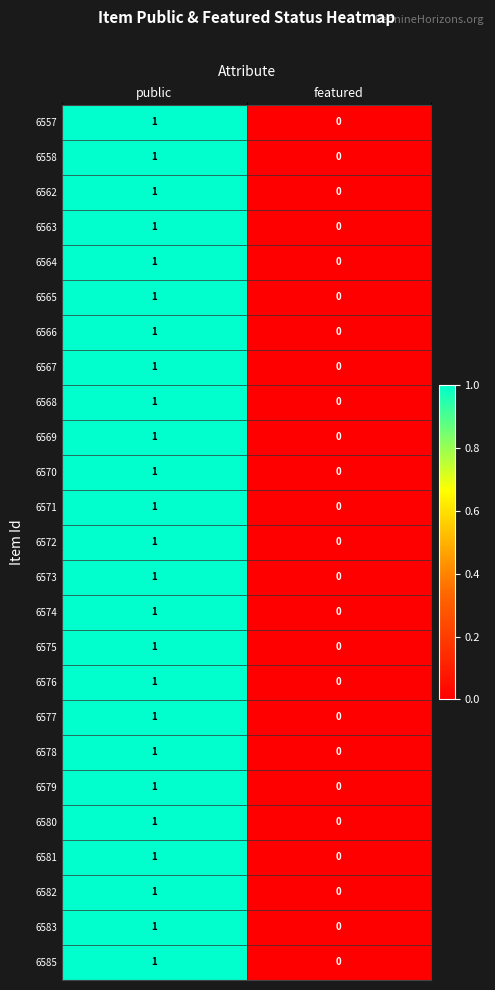

At which category is the sum across all series the highest?

public